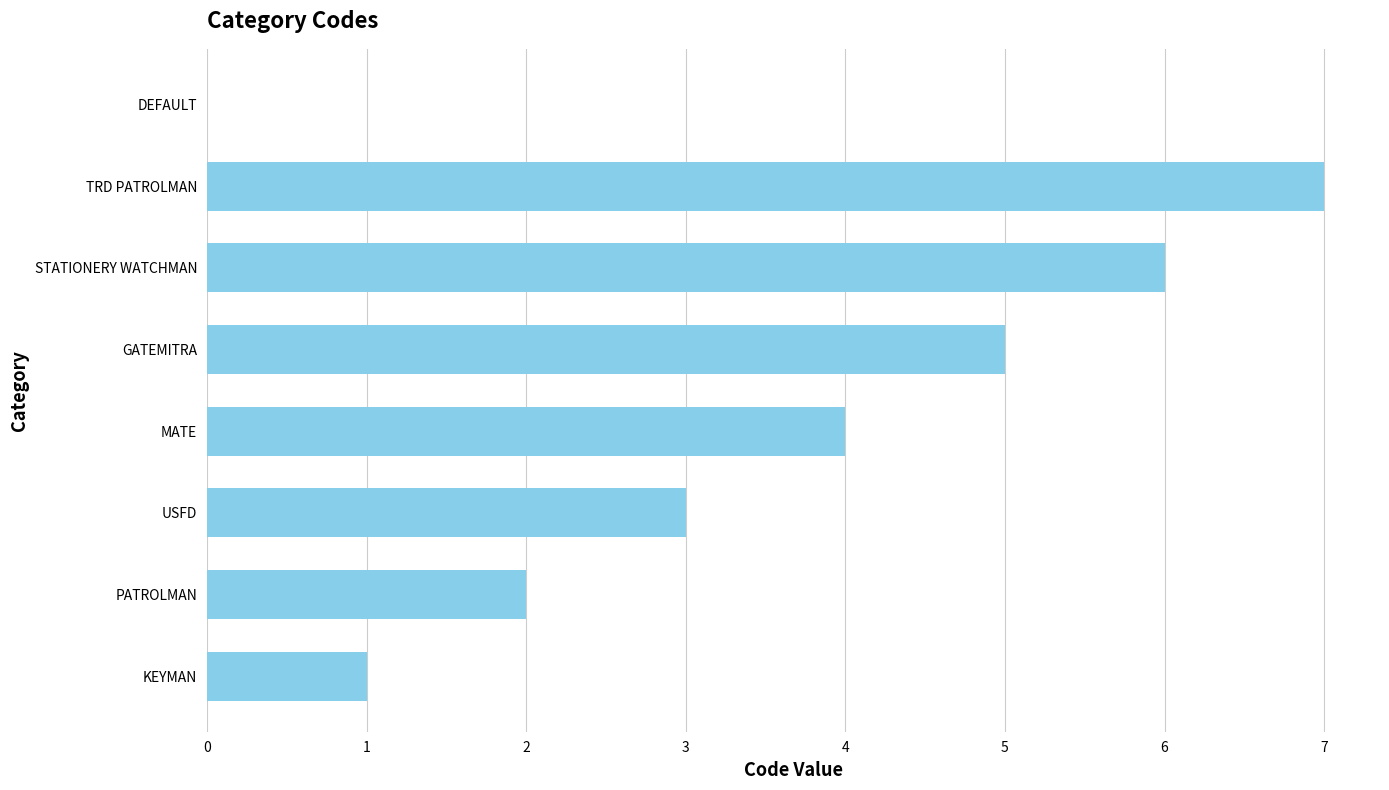

The chart shows a value of 7 at TRD PATROLMAN. True or false?

True